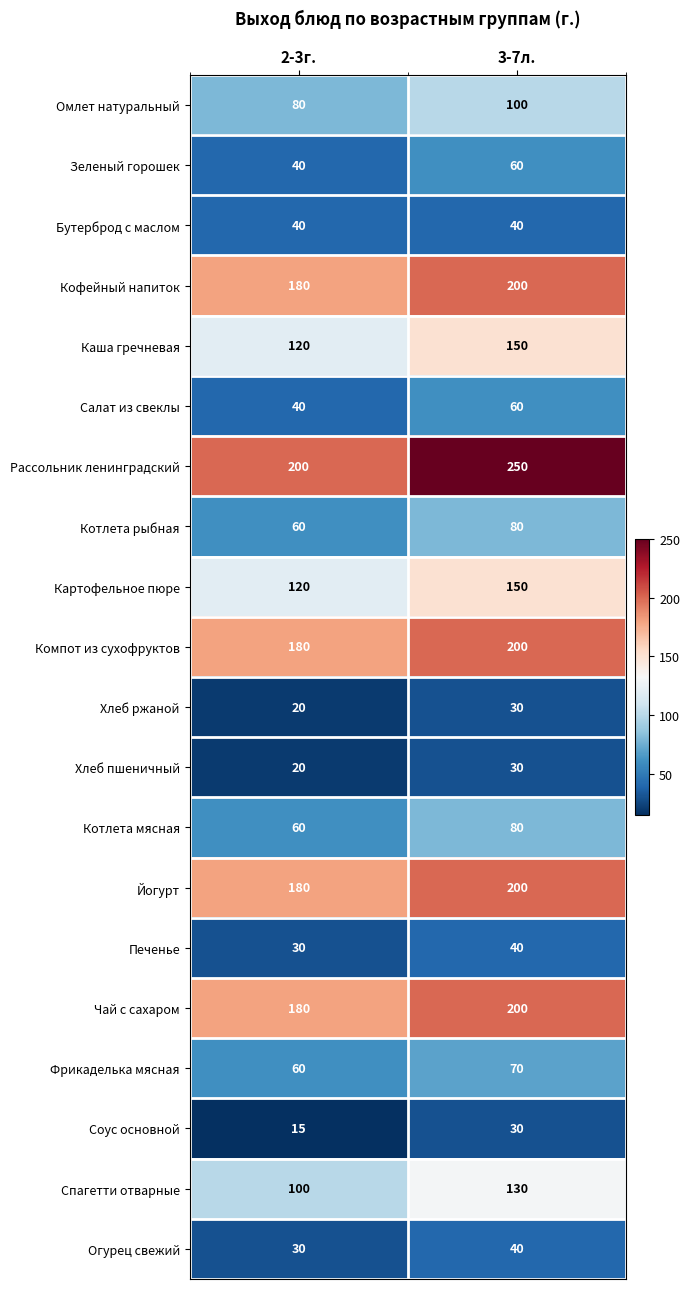

Which series has the largest range (max minus min)?

Рассольник ленинградский